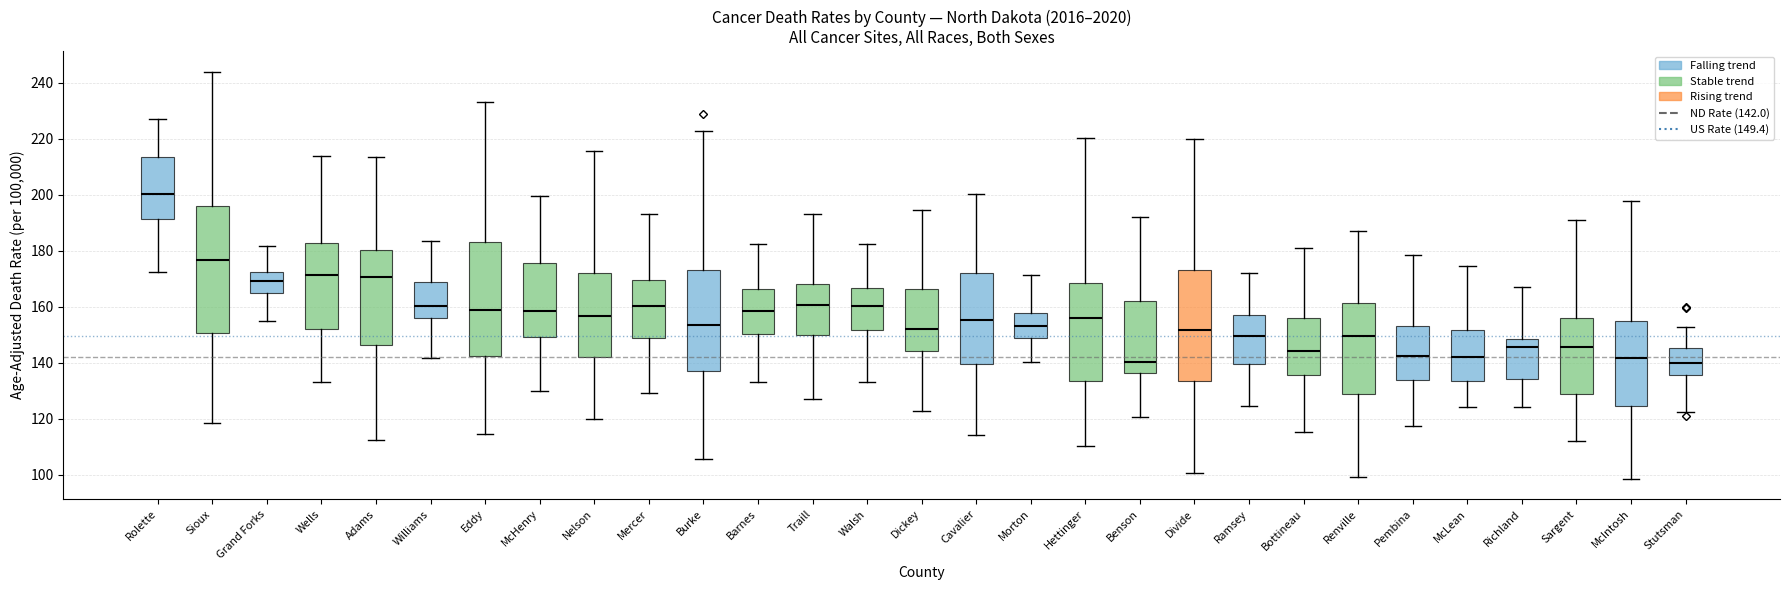

Where is the lower edge of the box for Cavalier on the y-axis? The values are not printed on the chart, so give them approximately, as read against the axis.

140